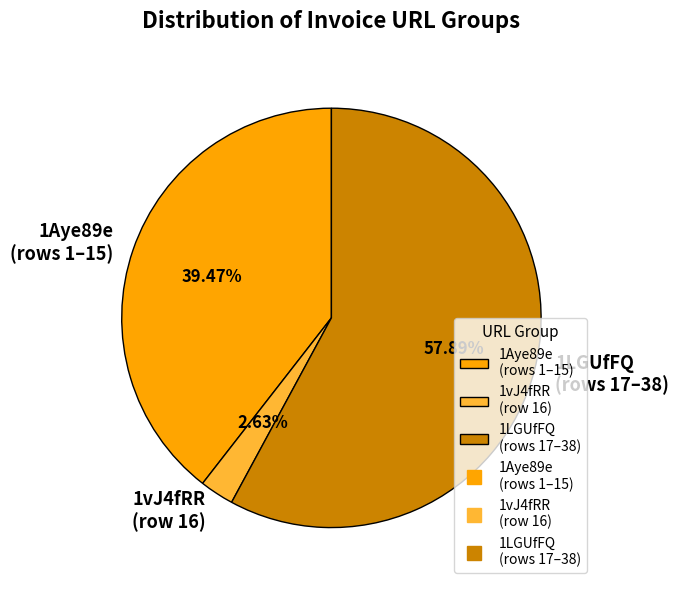

Rank the categories by value from lowest to highest.

1vJ4fRR (row 16), 1Aye89e (rows 1–15), 1LGUfFQ (rows 17–38)